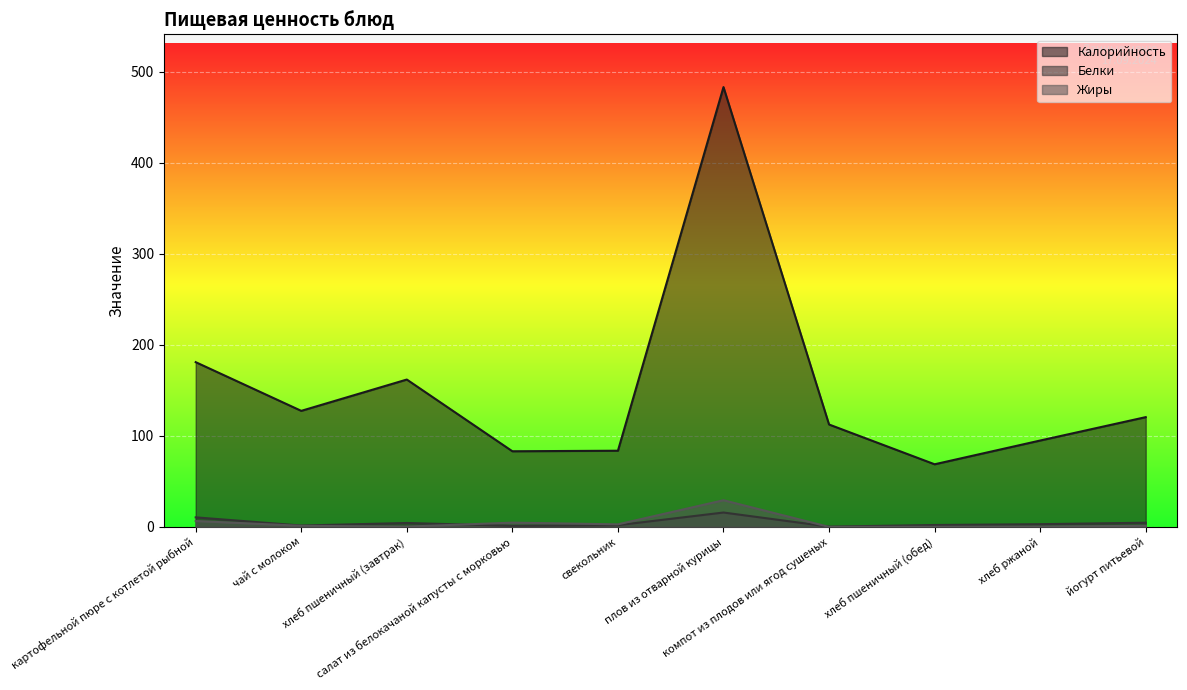

True or false: Калорийность and Жиры cross at least once.

False